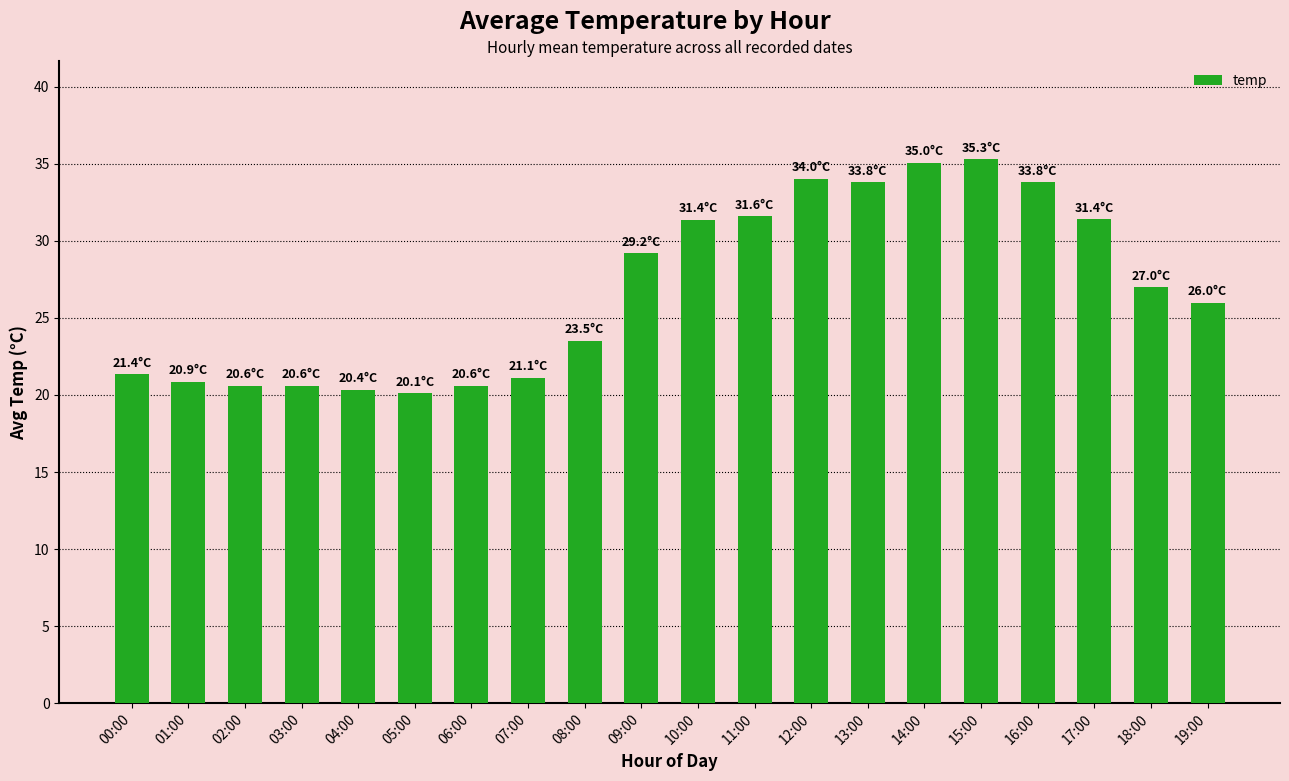

What is the minimum value shown in the chart?

20.1